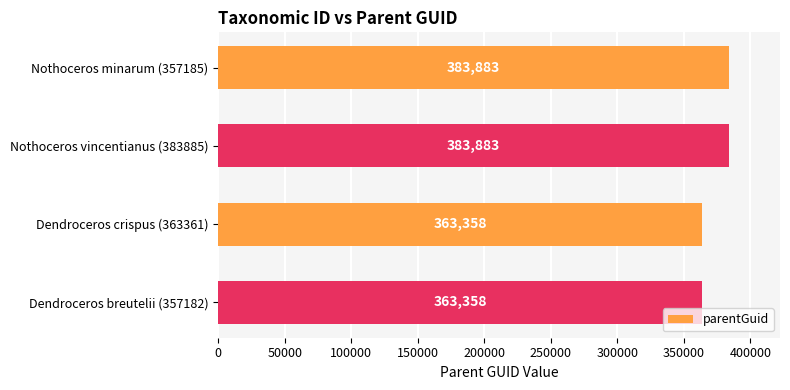

How many distinct data groups are displayed?

1